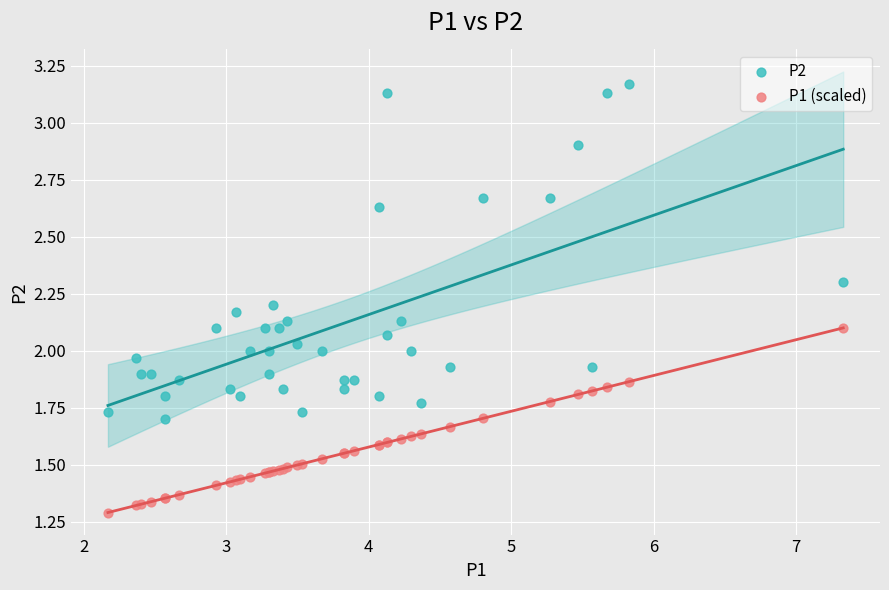

Which series contains the lowest Y value?

P1 (scaled)